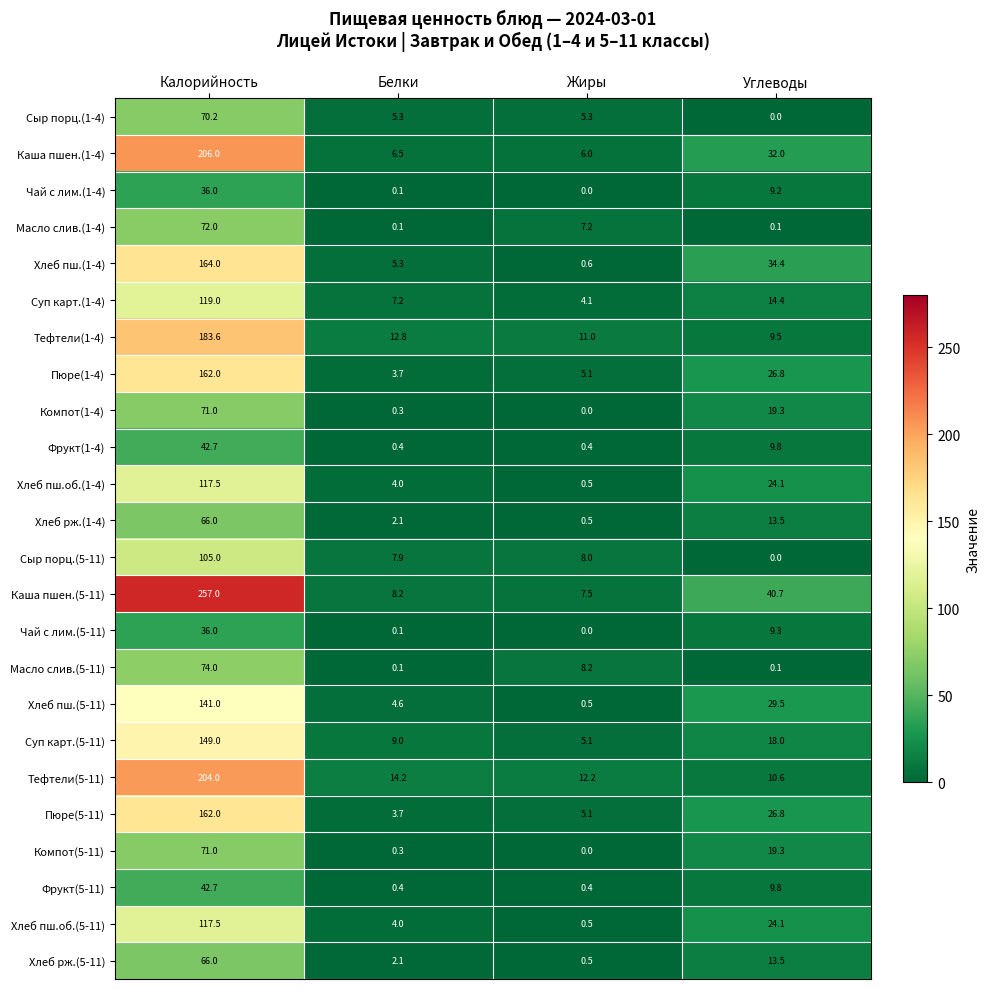

Is it true that Фрукт(5-11) equals 6.1 at Углеводы?

False